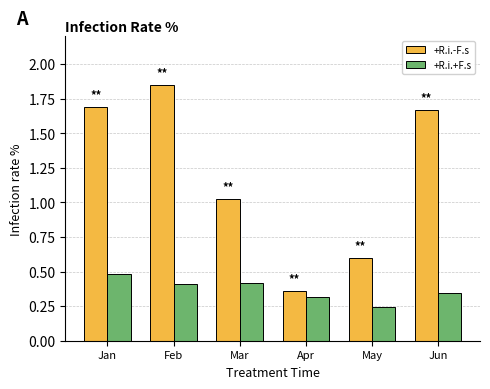

Rank the series by their maximum value, from highest to lowest.

+R.i.-F.s, +R.i.+F.s